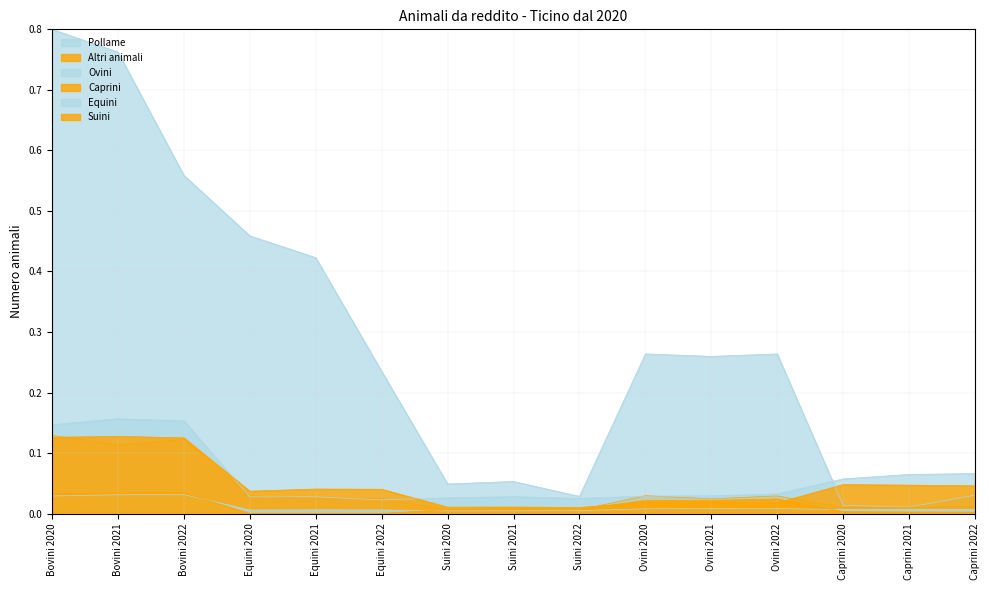

How many lines are shown in the chart?

6